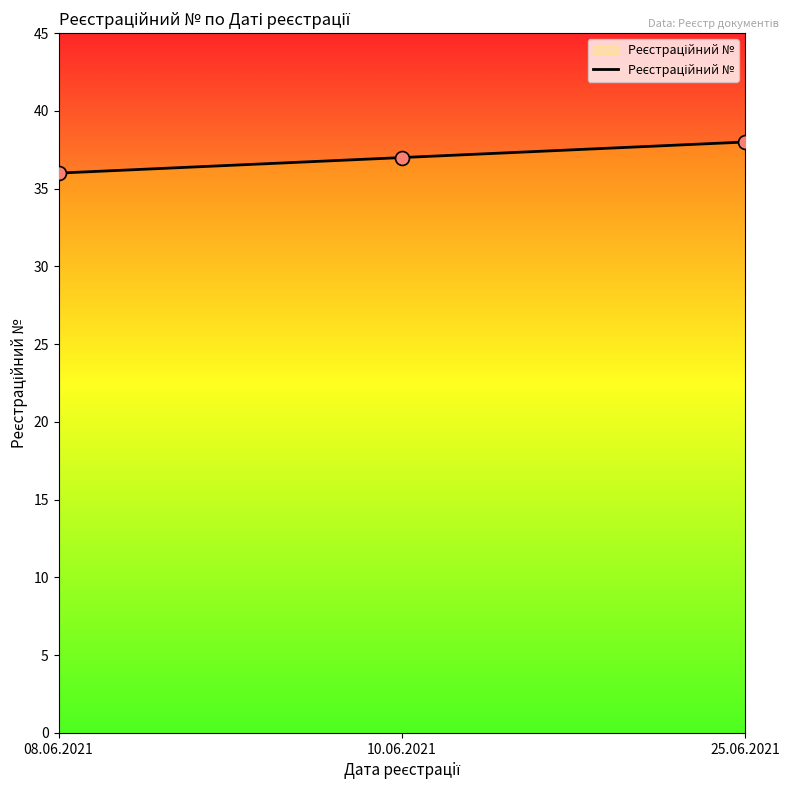

Approximately how many times larger is the value at 25.06.2021 compared to 08.06.2021?

1.1